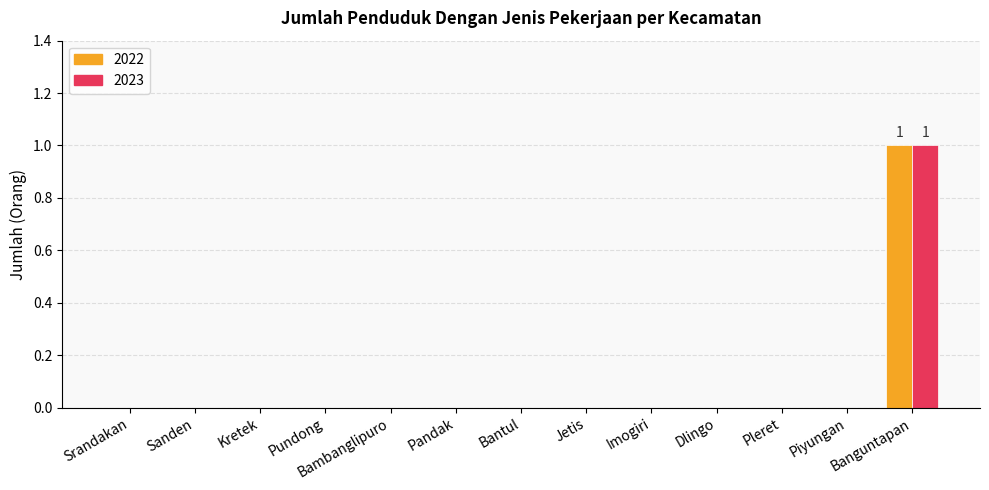

The 2022 series shows 0 at Bantul. True or false?

True